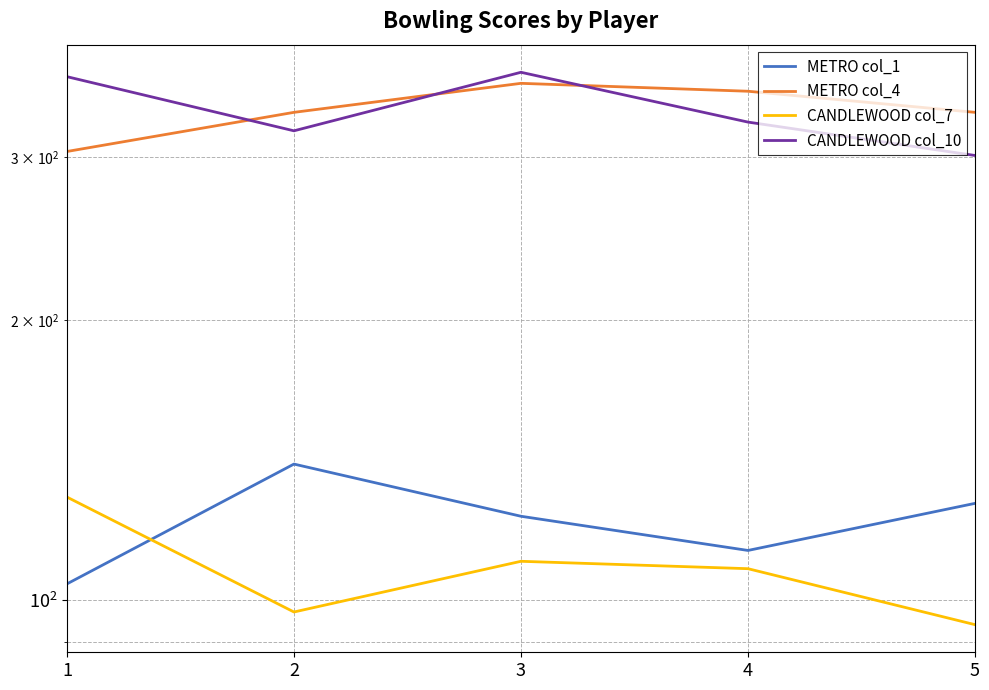

Rank the series by their maximum value, from lowest to highest.

CANDLEWOOD col_7, METRO col_1, METRO col_4, CANDLEWOOD col_10